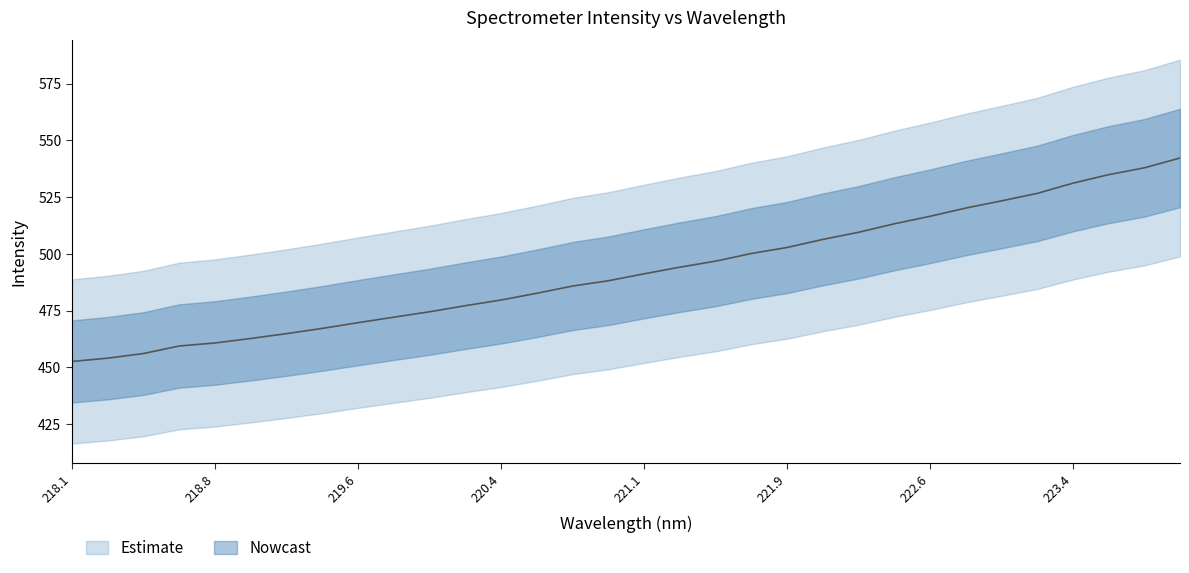

What is the ratio of the value at 222.4538 to the value at 223.408?

1.0